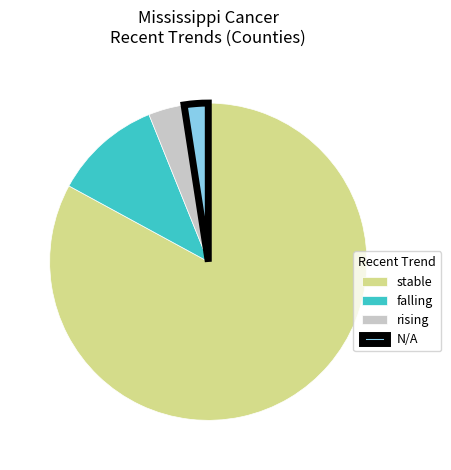

True or false: N/A accounts for 2% of the total.

True